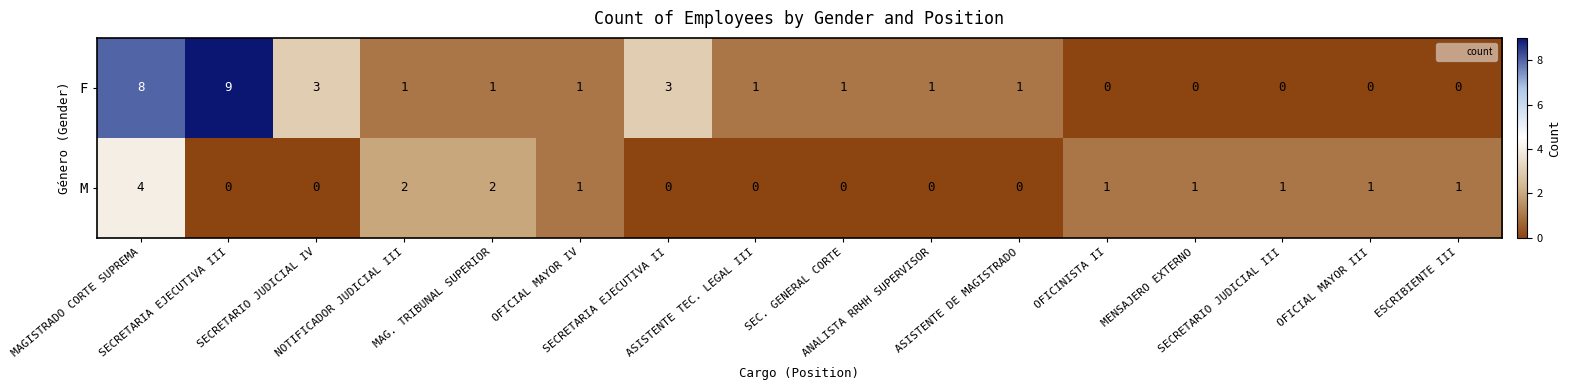

Count the M values in the range 0 to 1.

13